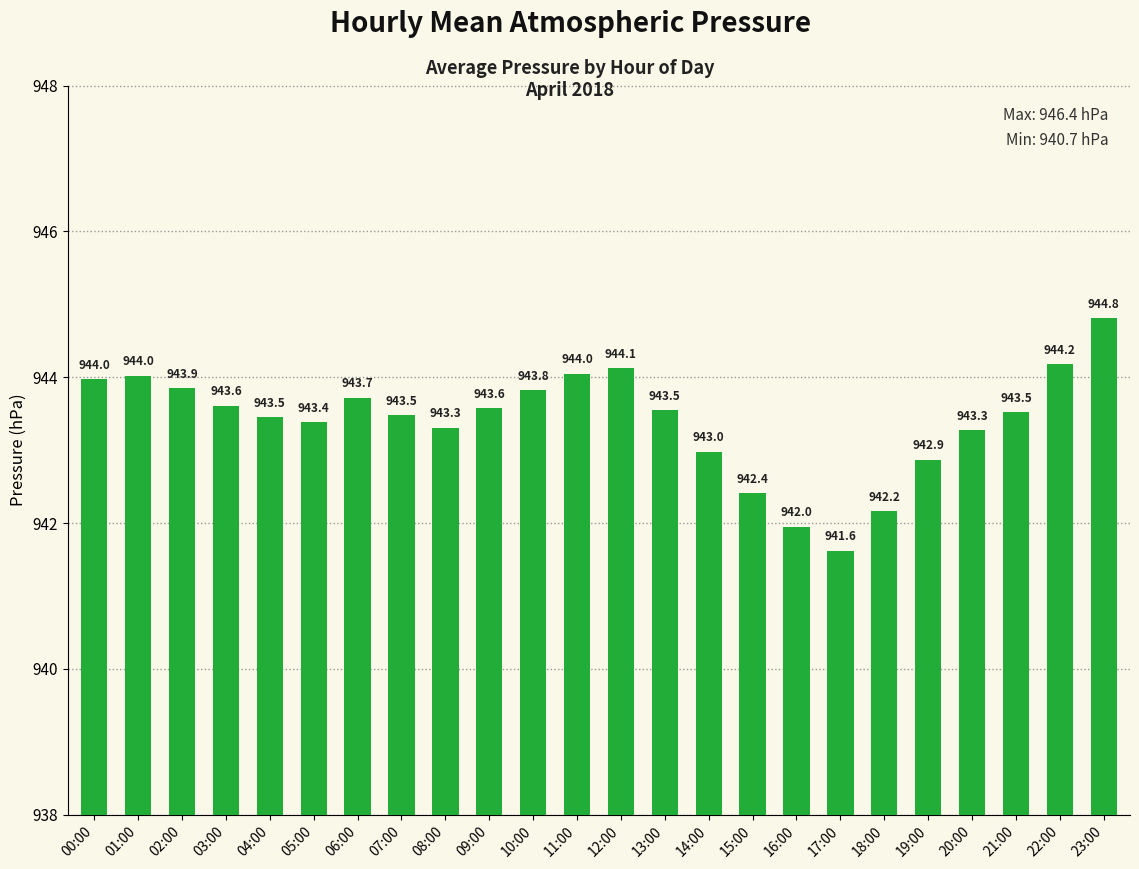

Which label corresponds to the smallest value in the chart?

17:00